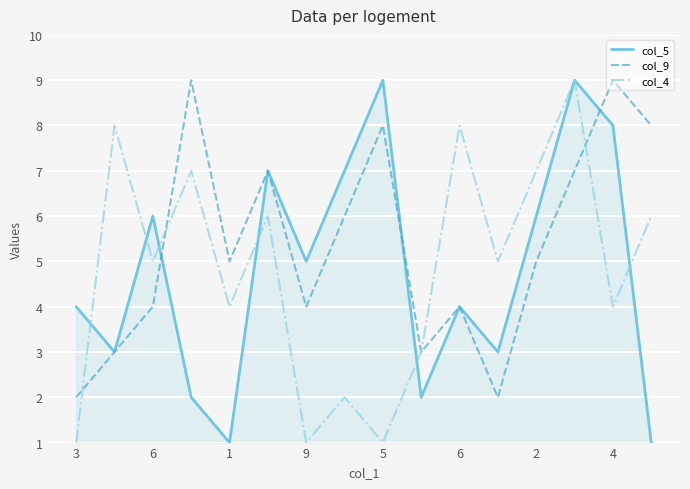

Which series has the largest total across all categories?

col_9